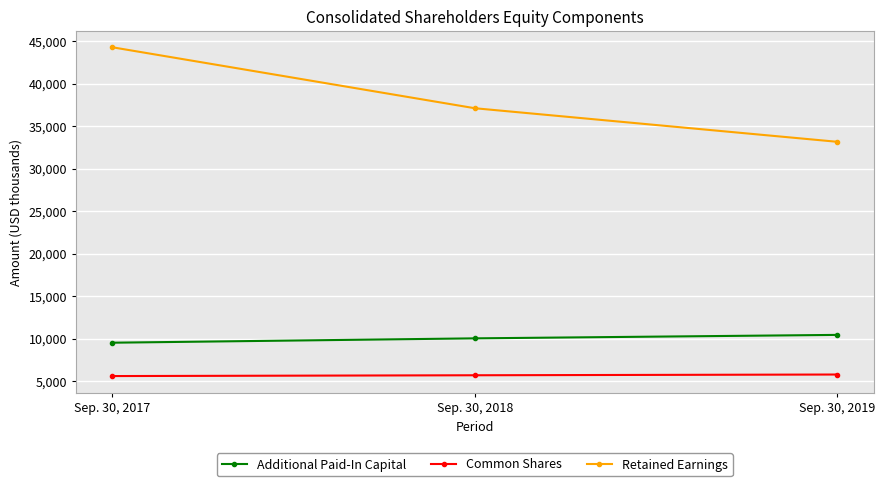

Rank the series by their maximum value, from lowest to highest.

Common Shares, Additional Paid-In Capital, Retained Earnings